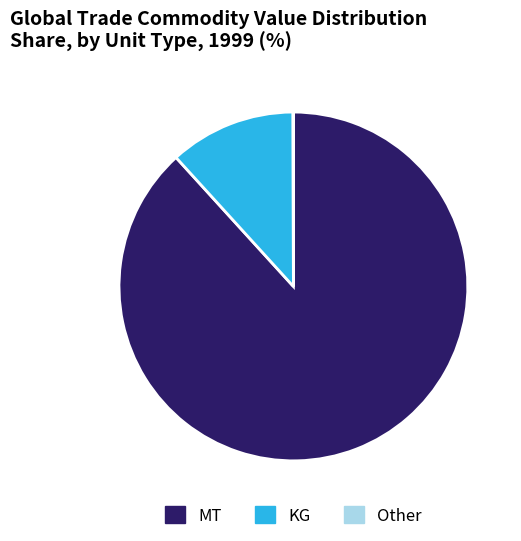

Is there a majority slice in this chart?

Yes